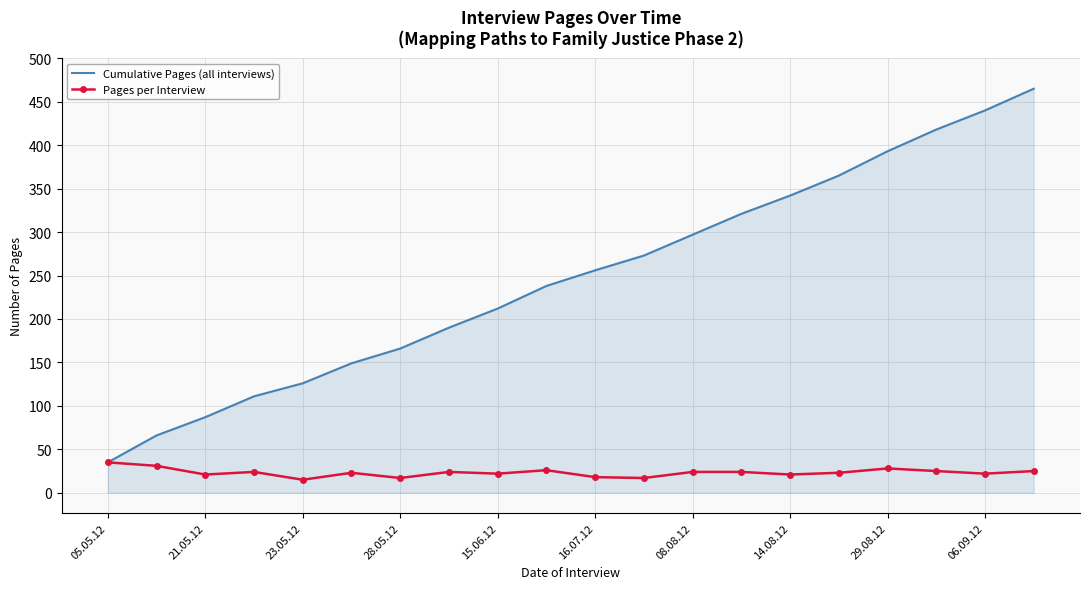

Rank the series by their maximum value, from highest to lowest.

Cumulative Pages (all interviews), Pages per Interview